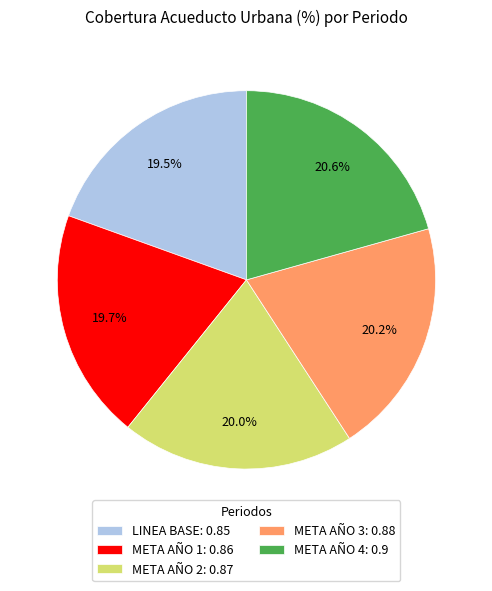

Count the number of slices in the pie.

5